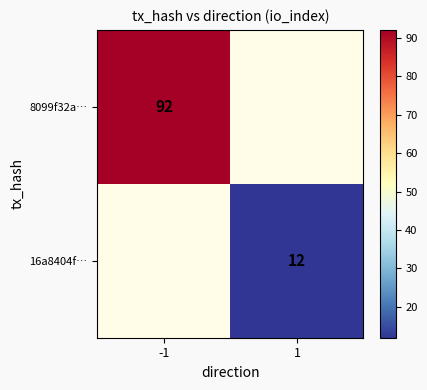

The 16a8404f… series shows 19 at 1. True or false?

False